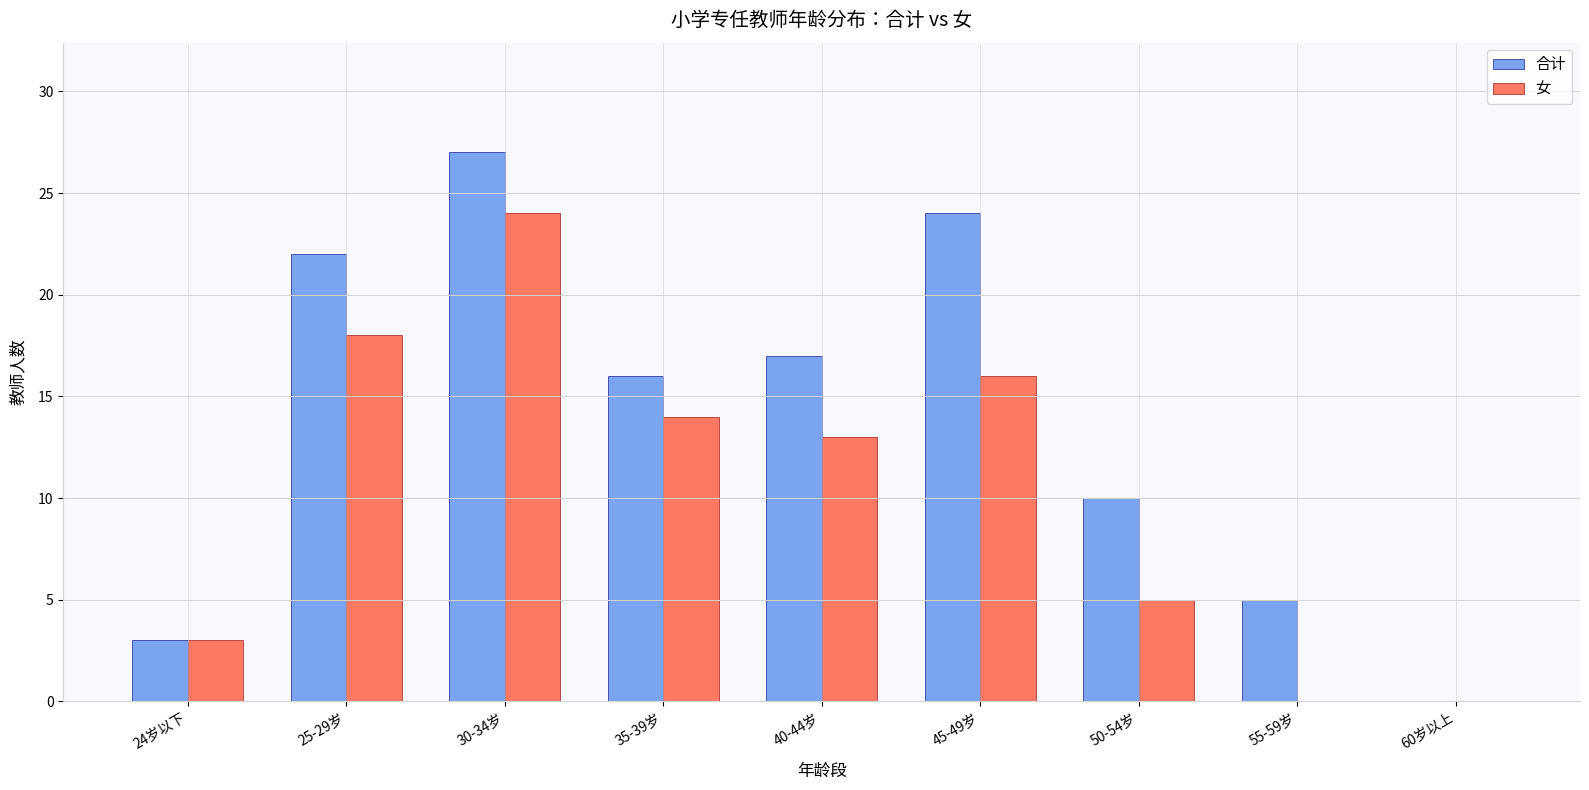

What is the greatest value displayed?

27